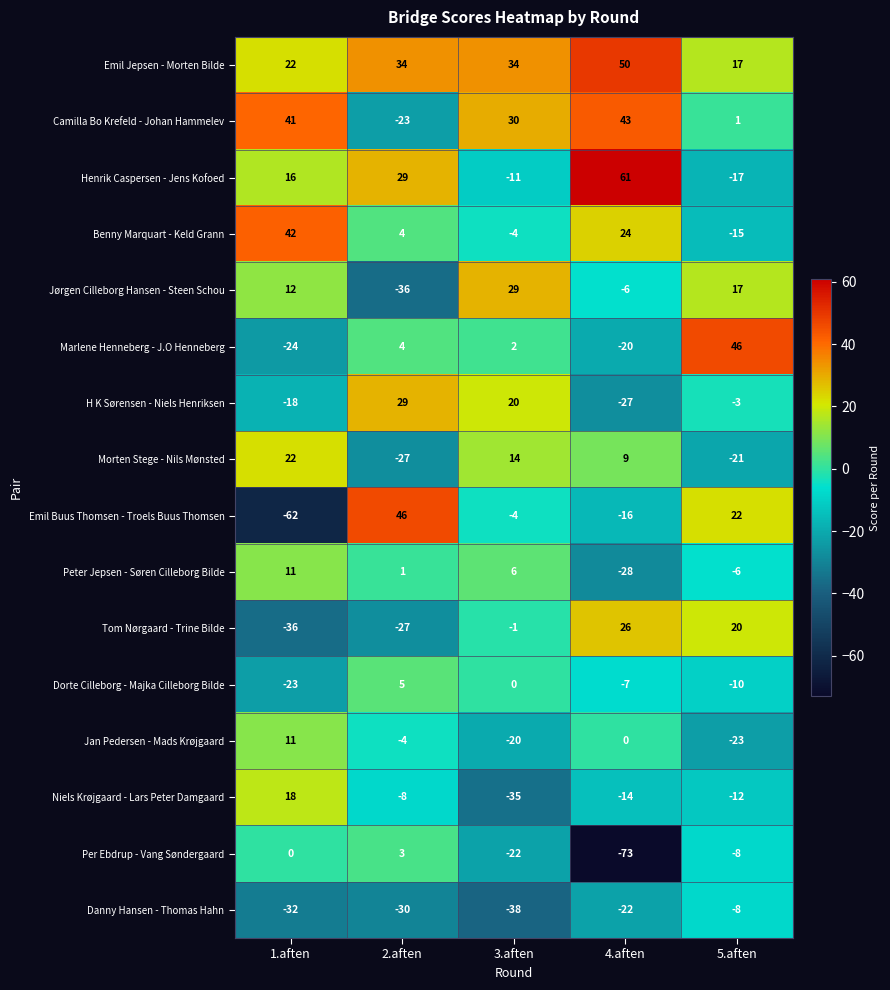

Which series changed the most between 1.aften and 2.aften?

Emil Buus Thomsen - Troels Buus Thomsen